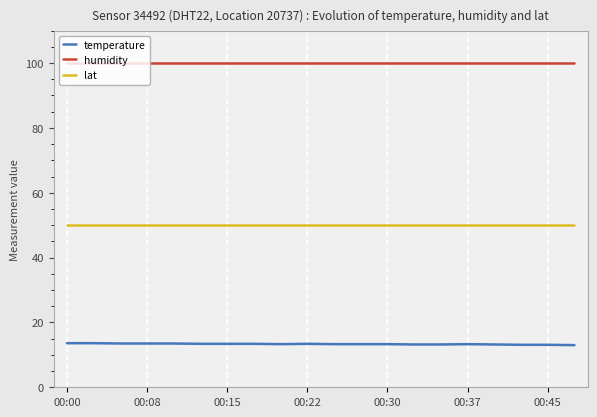

Which series has the largest total across all categories?

humidity